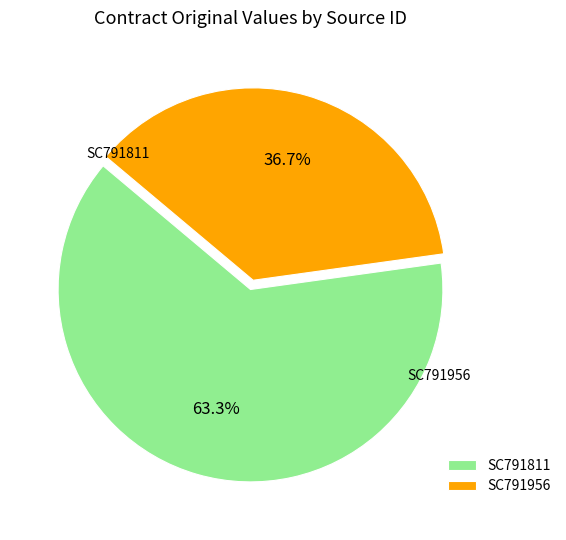

How many segments does this pie chart have?

2